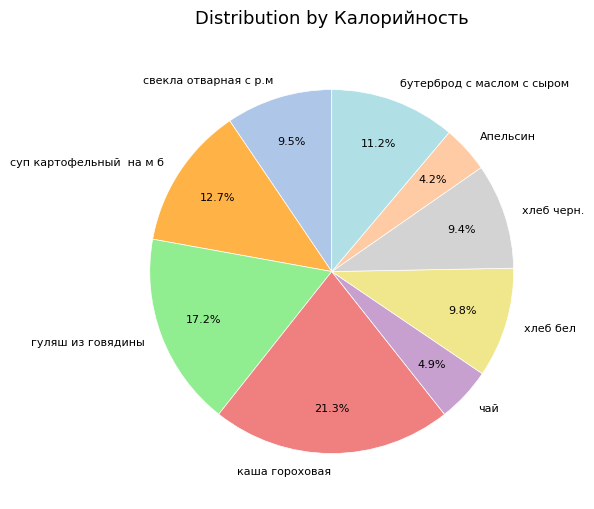

Count the number of slices in the pie.

9